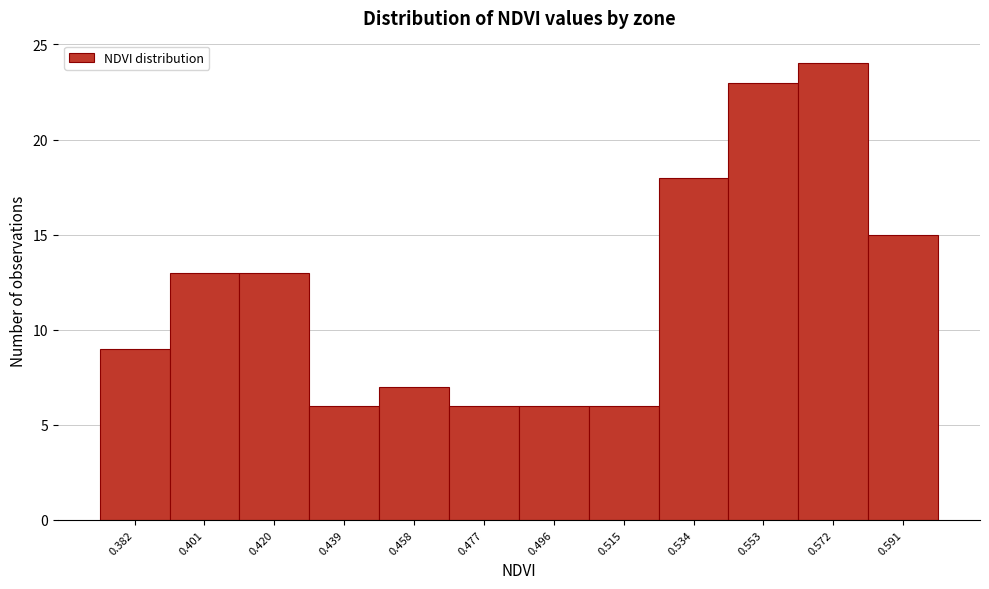

Reading left to right, extract all data points from this chart.

0.382=9	0.401=13	0.420=13	0.439=6	0.458=7	0.477=6	0.496=6	0.515=6	0.534=18	0.553=23	0.572=24	0.591=15